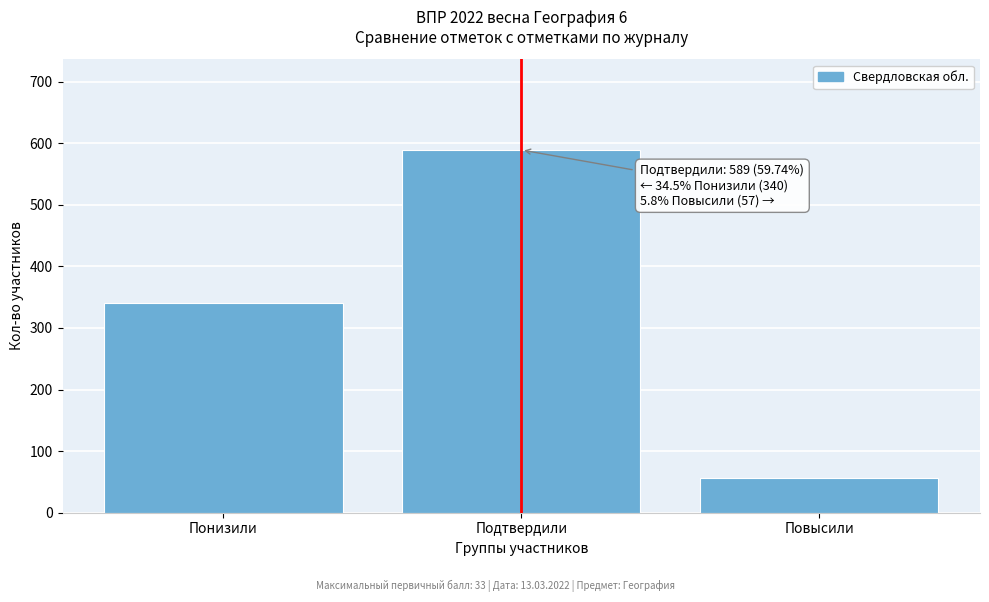

Reading left to right, what are all the values shown in this chart?

340	589	57